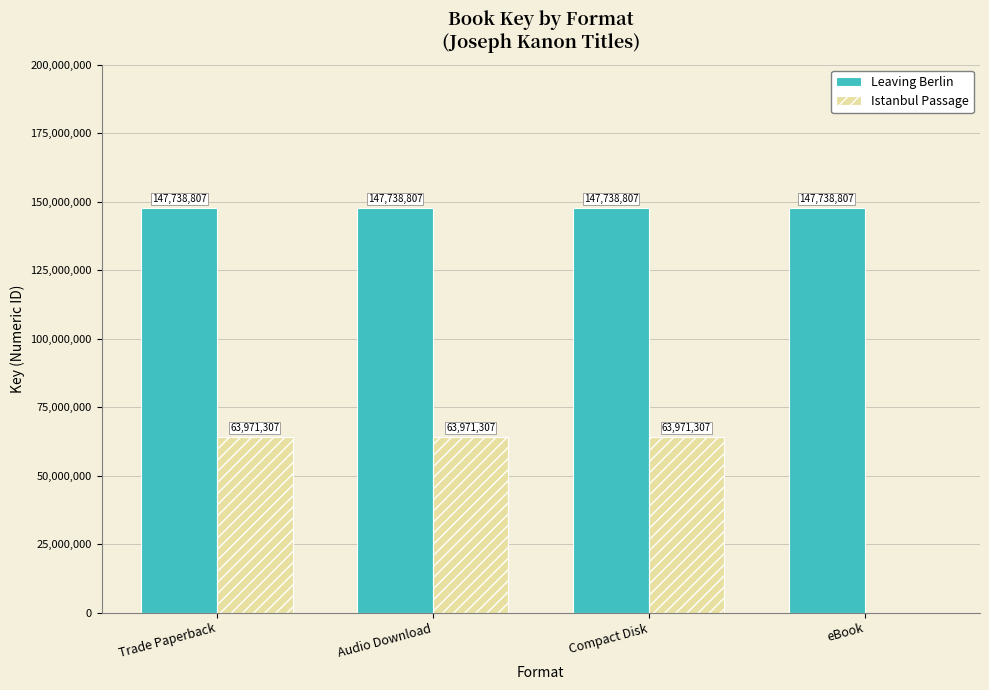

Is it true that Leaving Berlin equals 147738807 at Trade Paperback?

True